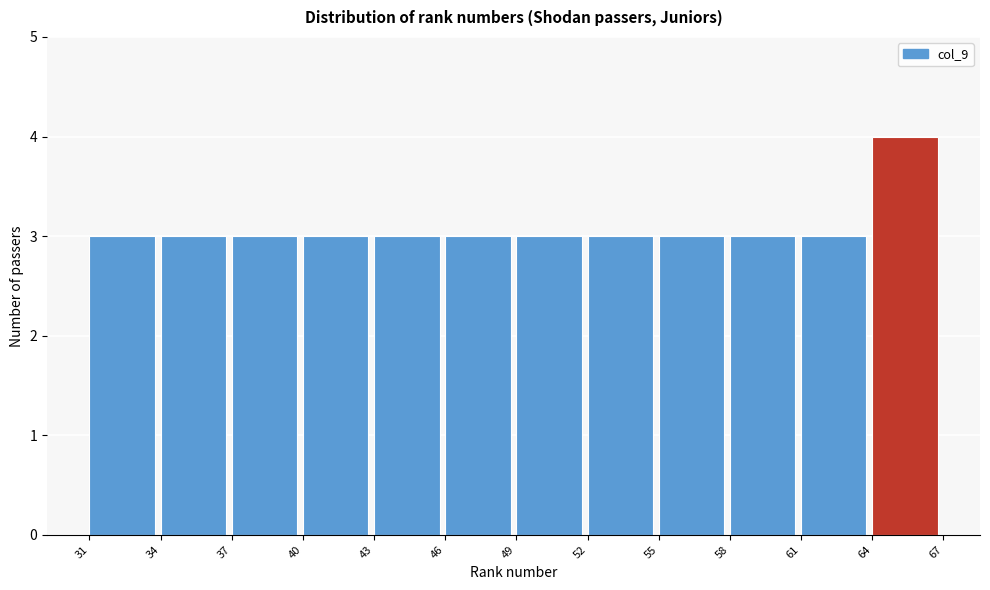

Reading left to right, list every bar in this chart as the range it spans on the x-axis followed by its height. The values are not printed on the chart, so give them approximately, as read against the axis.

31 to 34: 3
34 to 37: 3
37 to 40: 3
40 to 43: 3
43 to 46: 3
46 to 49: 3
49 to 52: 3
52 to 55: 3
55 to 58: 3
58 to 61: 3
61 to 64: 3
64 to 67: 4